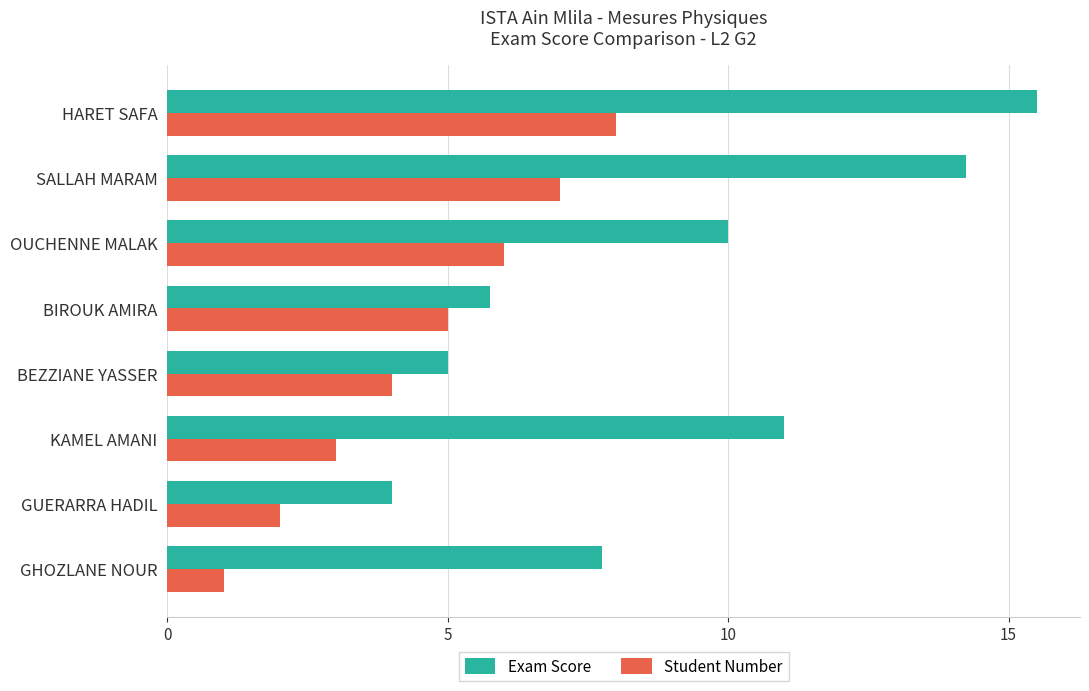

At BEZZIANE YASSER, list the series in order from largest to smallest.

Exam Score, Student Number